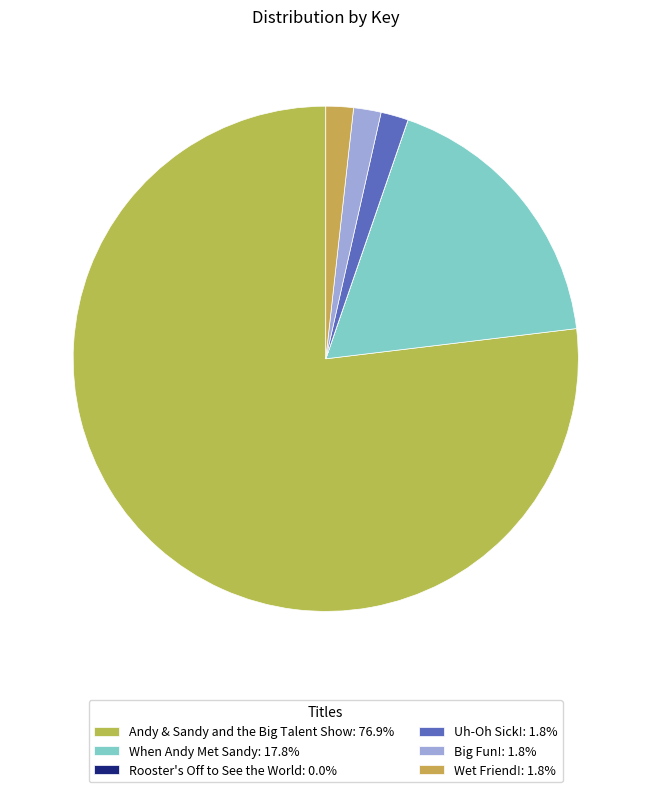

What is the smallest slice in the pie chart?

Rooster's Off to See the World